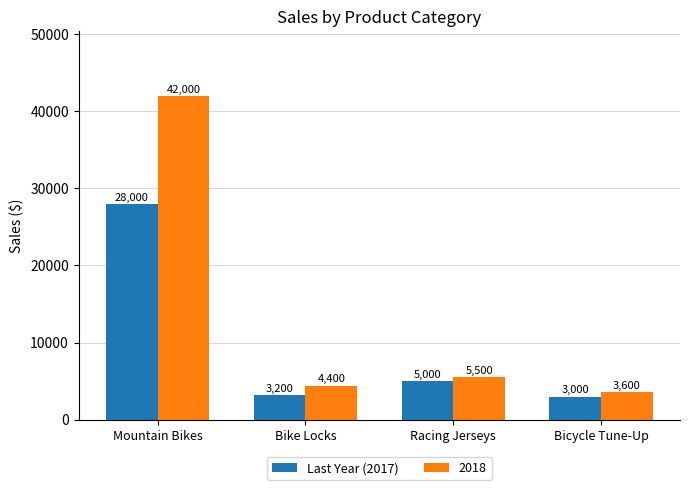

What is the minimum value shown in the chart?

3000